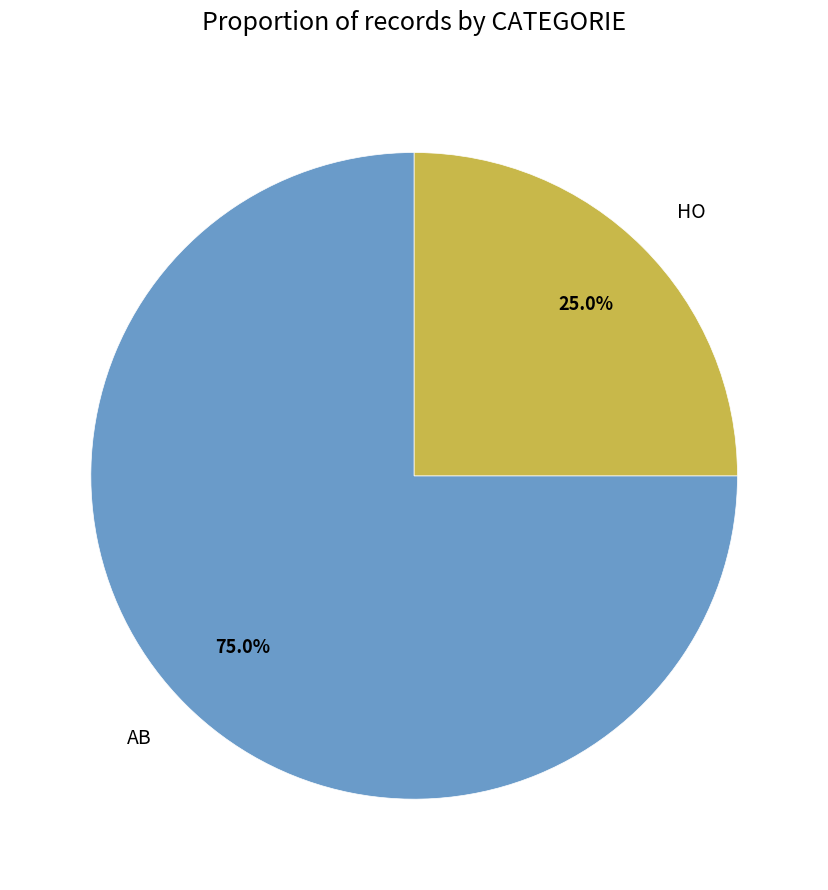

What is the ratio of the value at AB to the value at HO?

3.0